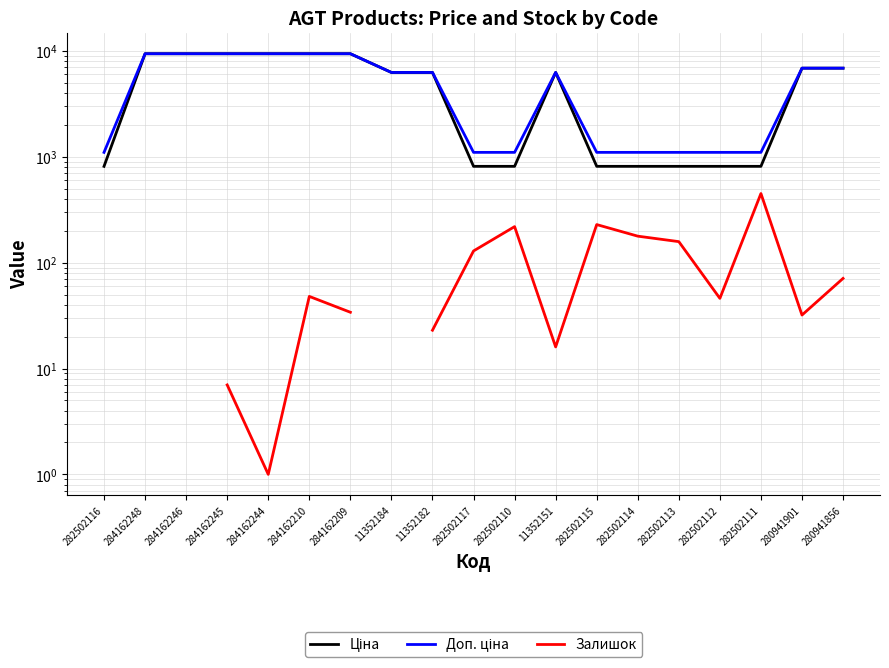

What position from the left is 11352151?

12